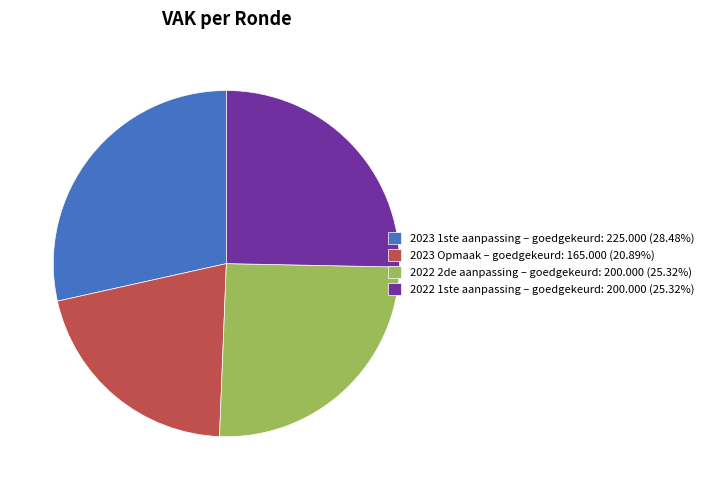

Do 2022 1ste aanpassing – goedgekeurd: 200.000 (25.32%) and 2022 2de aanpassing – goedgekeurd: 200.000 (25.32%) together represent more than half of the pie?

Yes